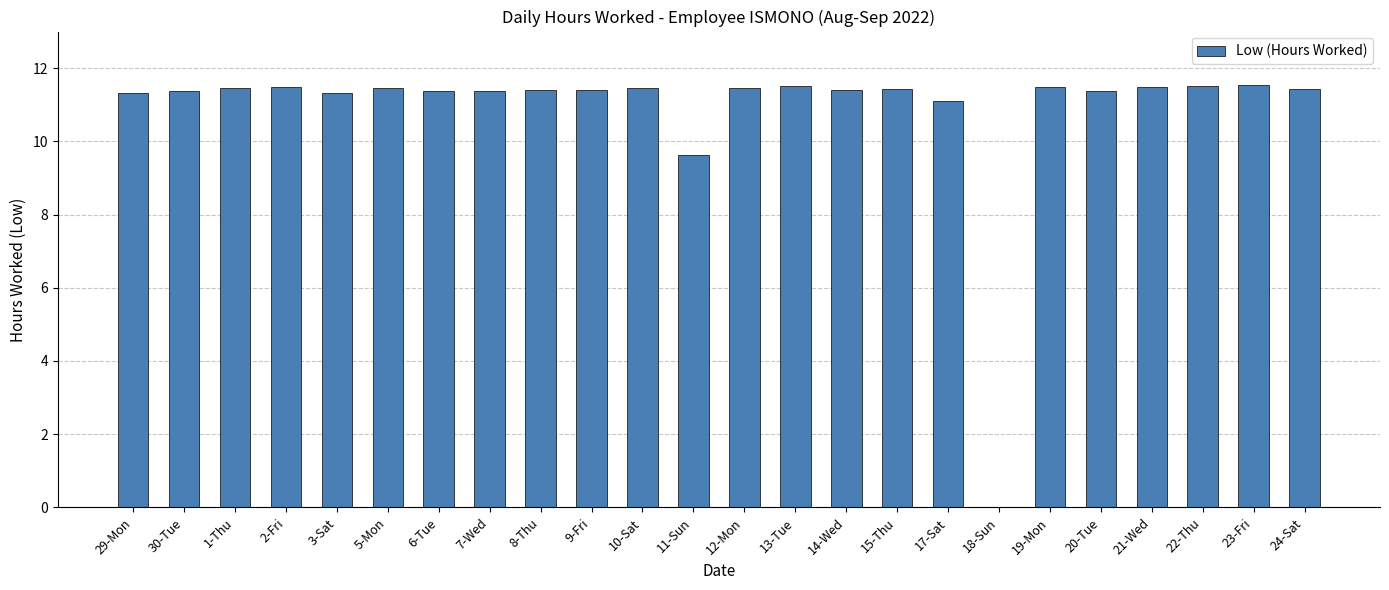

How many distinct data groups are displayed?

1